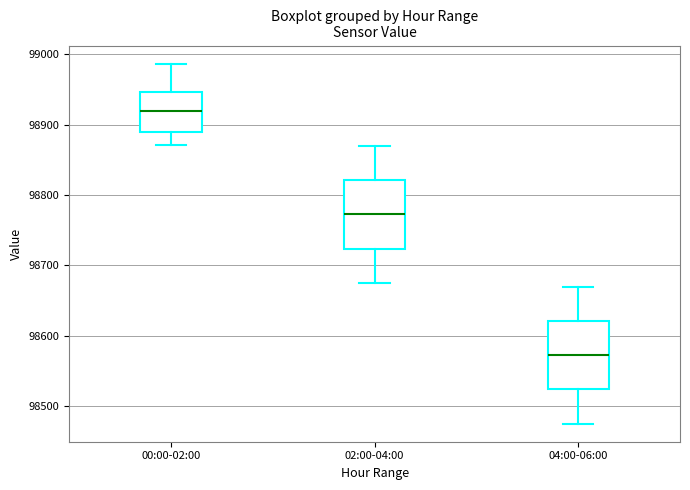

Reading left to right, read every box against the y-axis: the position of its median line, the range the box covers, and the ends of its whiskers. The values are not printed on the chart, so give them approximately, as read against the axis.

00:00-02:00: median 98920, box 98890 to 98950, whiskers 98870 to 98990
02:00-04:00: median 98770, box 98720 to 98820, whiskers 98680 to 98870
04:00-06:00: median 98570, box 98520 to 98620, whiskers 98480 to 98670